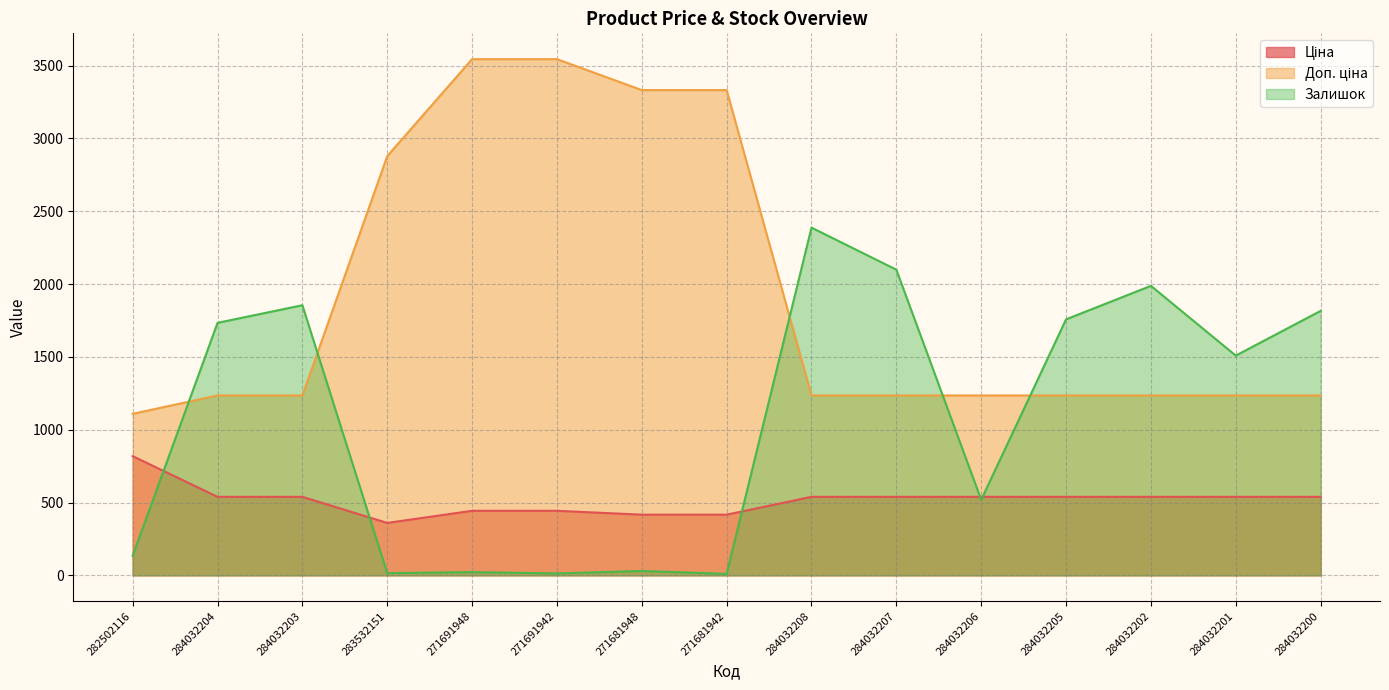

Rank the series at 284032206 from lowest to highest value.

Залишок, Ціна, Доп. ціна